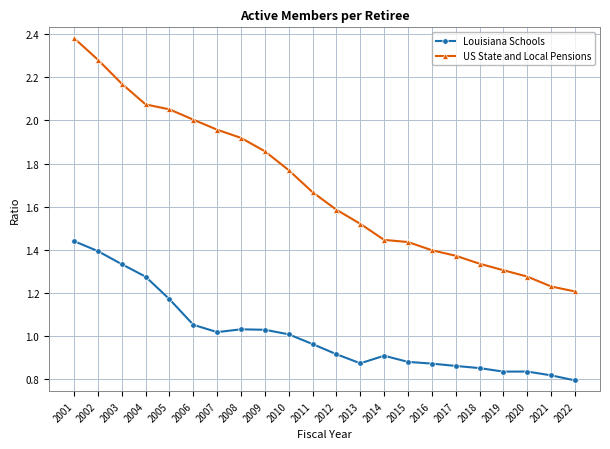

What is the sum of all US State and Local Pensions values?

37.2